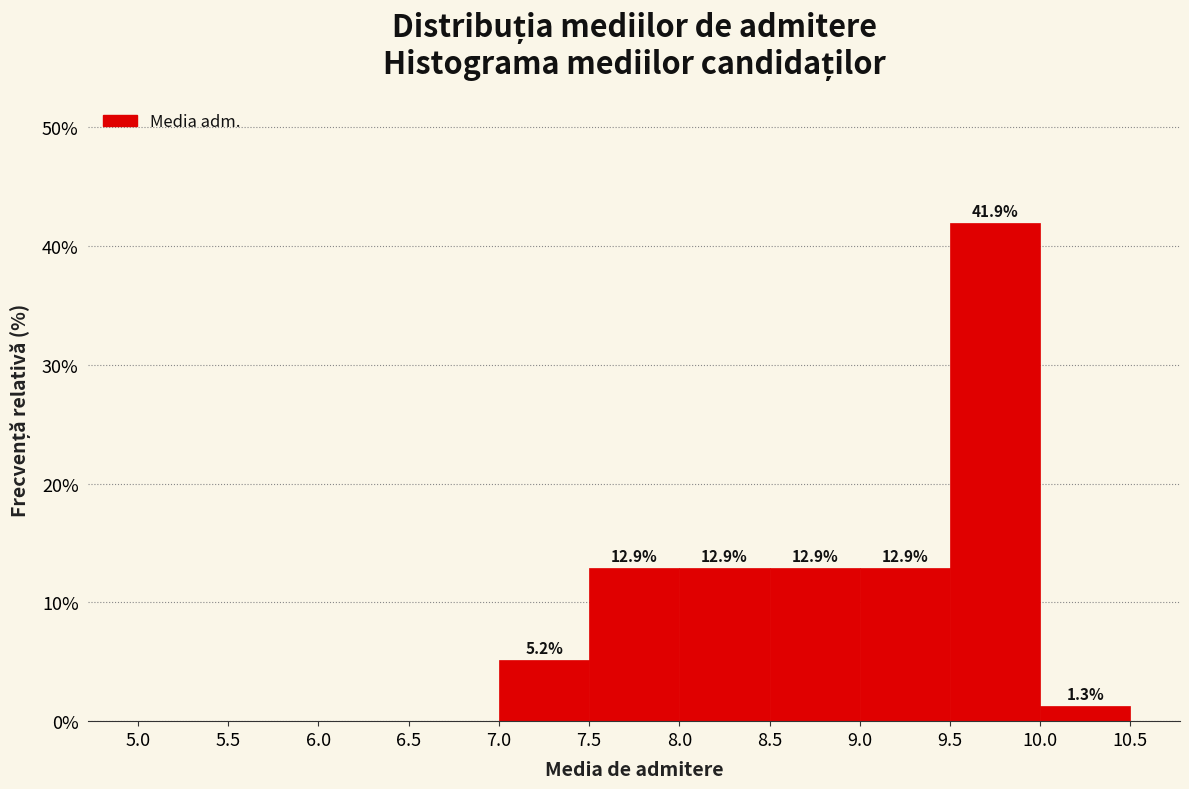

Over which range of the x-axis is the bar tallest?

9.5 to 10.0